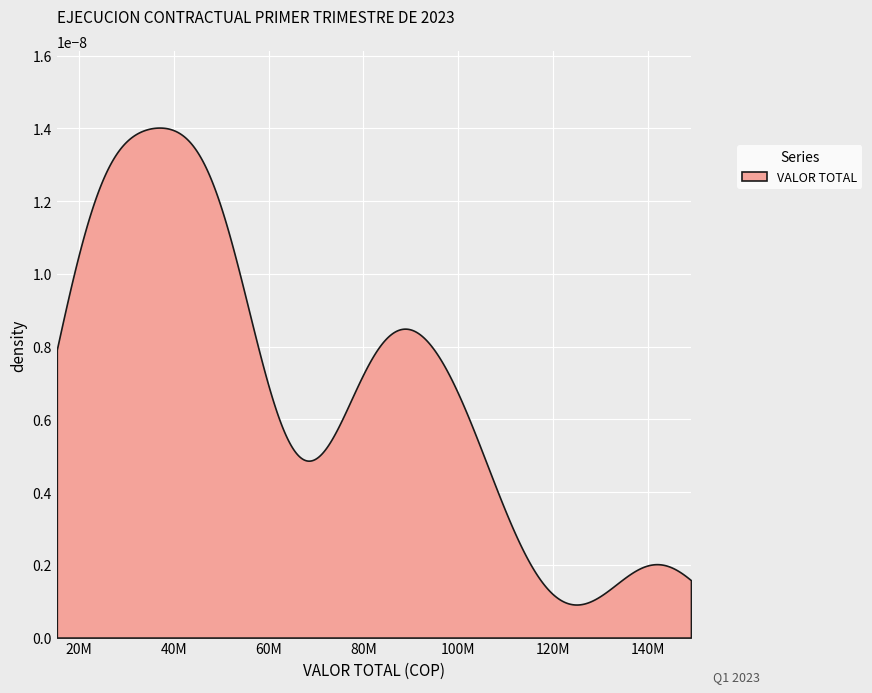

What is the value of the 10th point from the left?

56352000